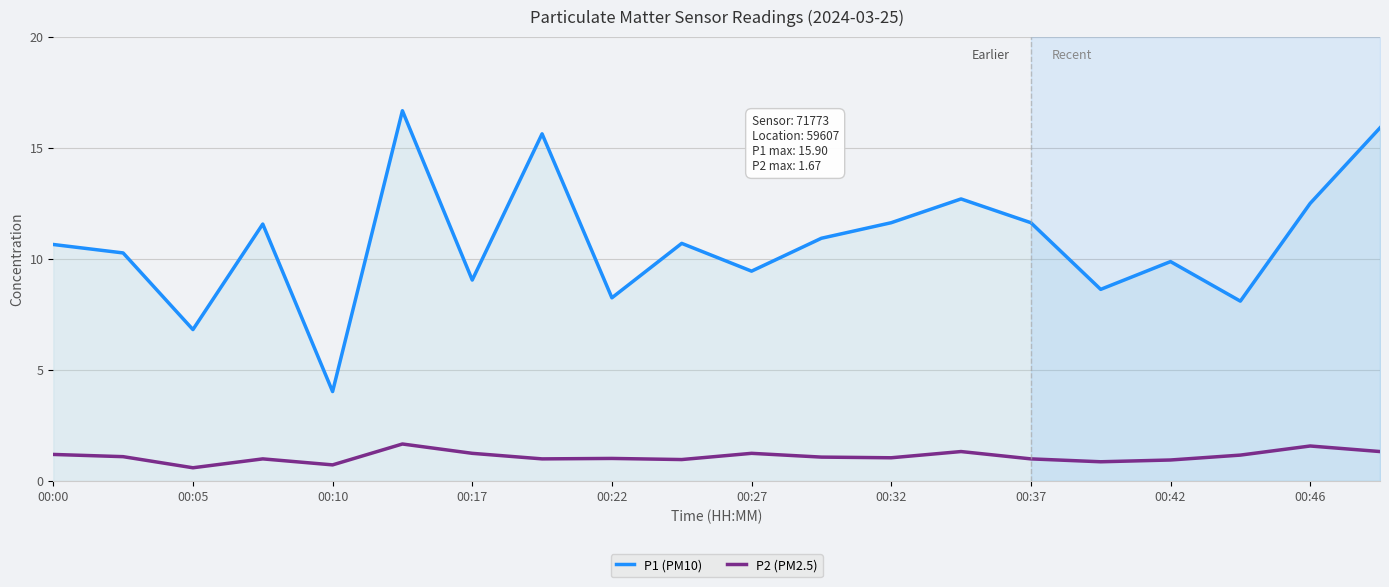

True or false: P1 (PM10) and P2 (PM2.5) cross at least once.

False